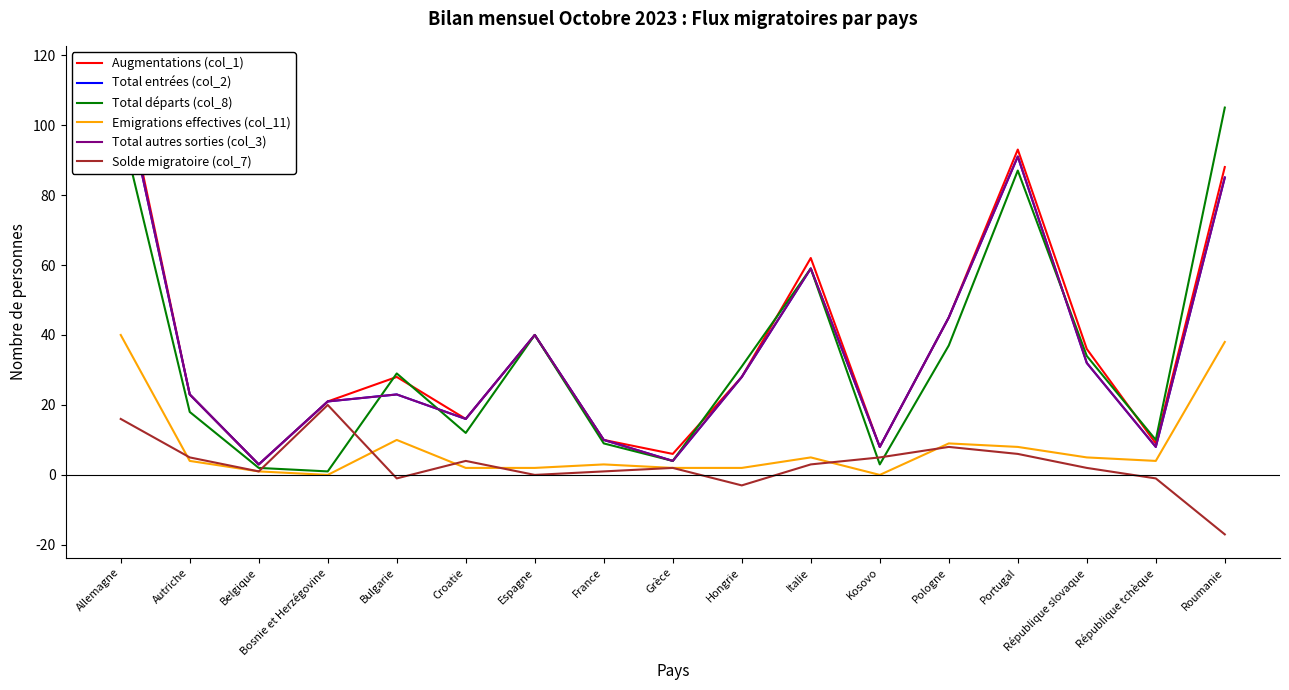

What is the sum of the Total départs (col_8) values at Belgique and Bulgarie?

31